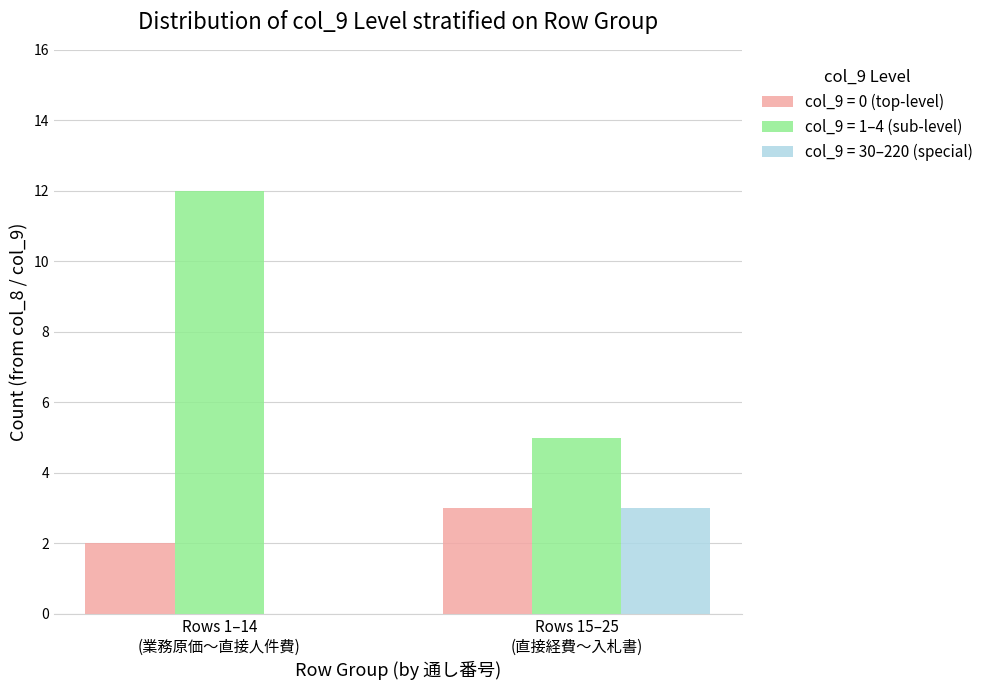

What is the sum of all col_9 = 30–220 (special) values?

3